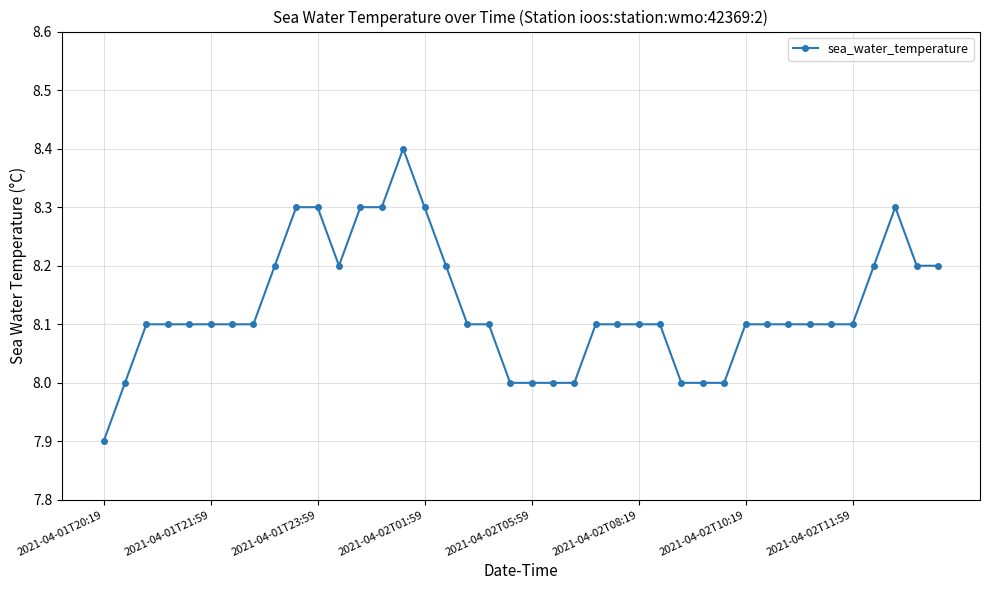

What is the sum of all values?

325.1